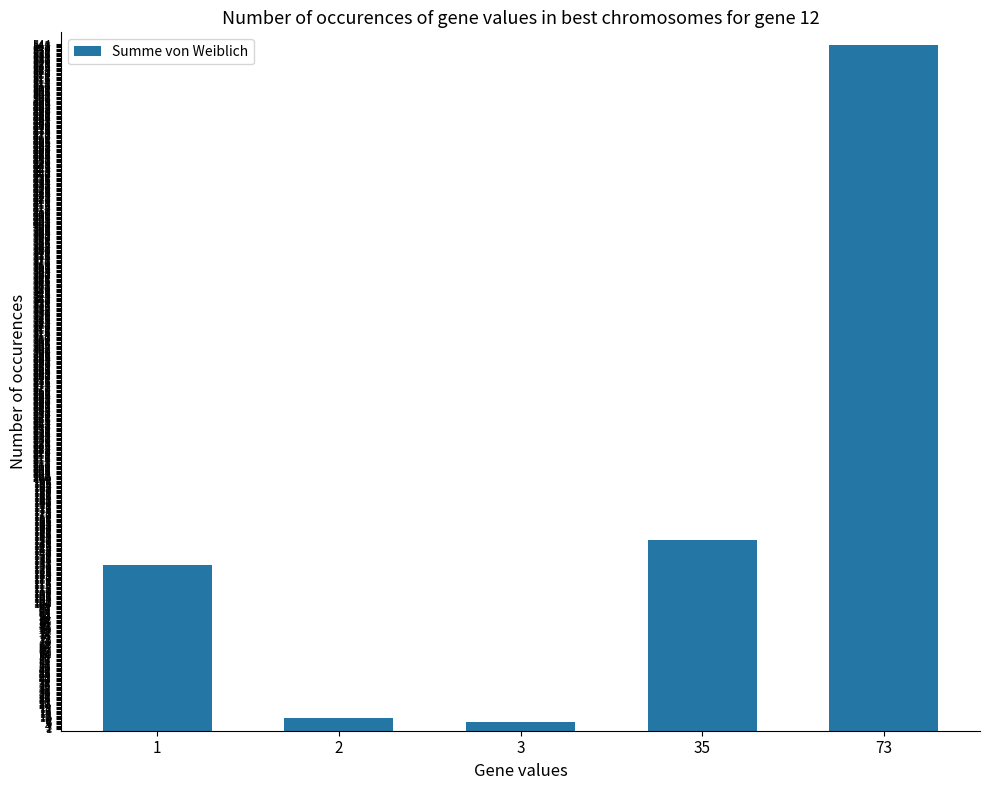

What is the value of the 1st bar from the left?

131